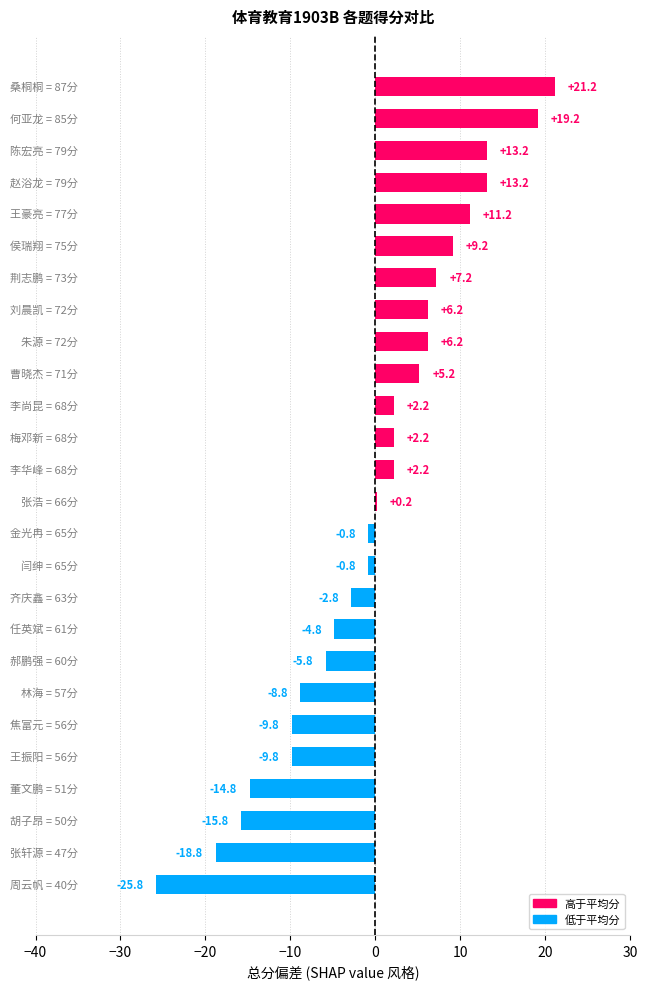

What is the greatest value displayed?

21.2